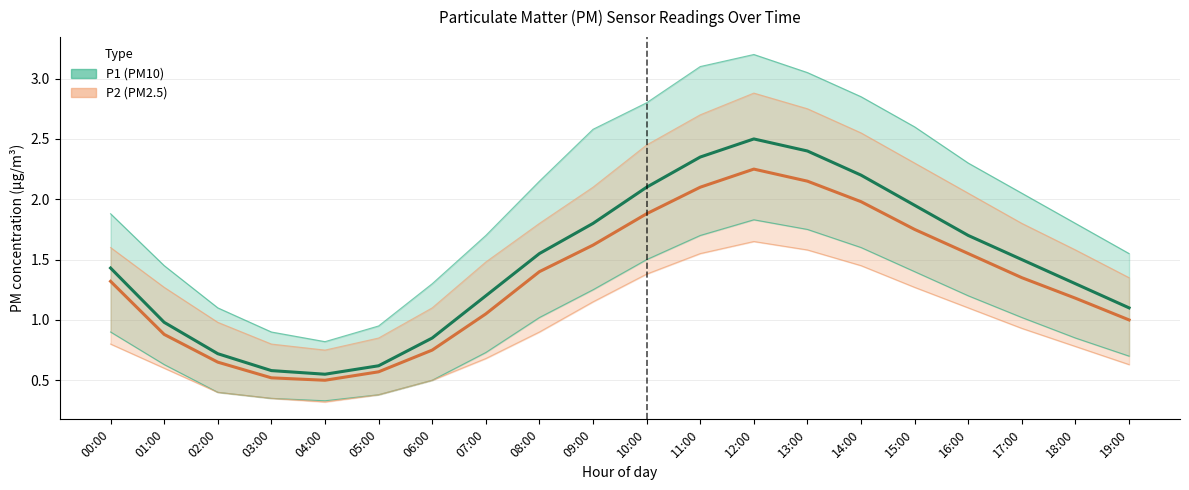

Rank the series by their average value, from highest to lowest.

P1 (PM10), P2 (PM2.5)